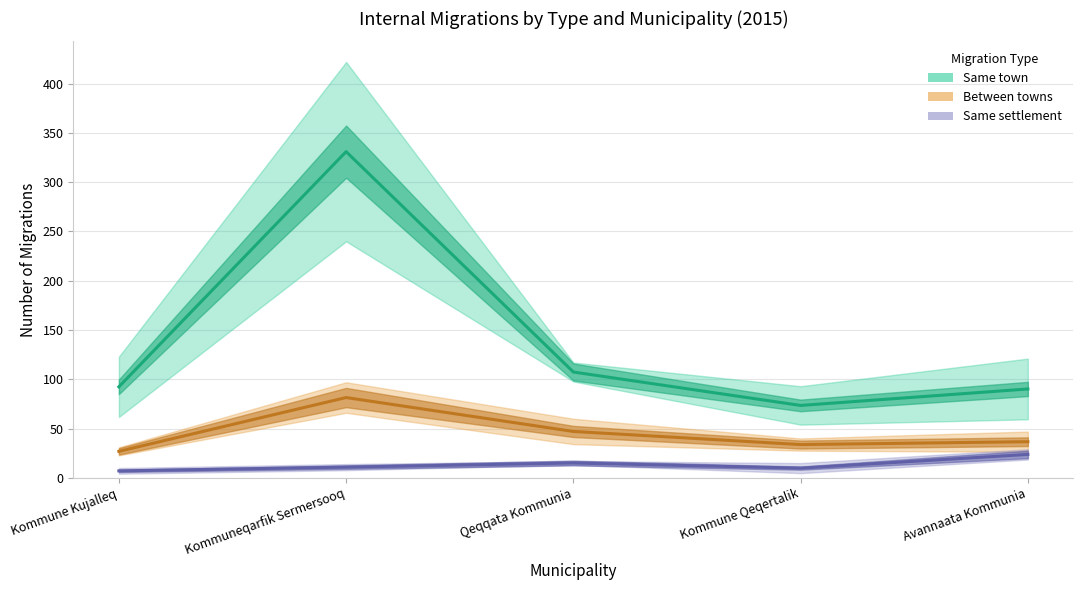

What is the sum of all Same settlement (mid) values?

66.8